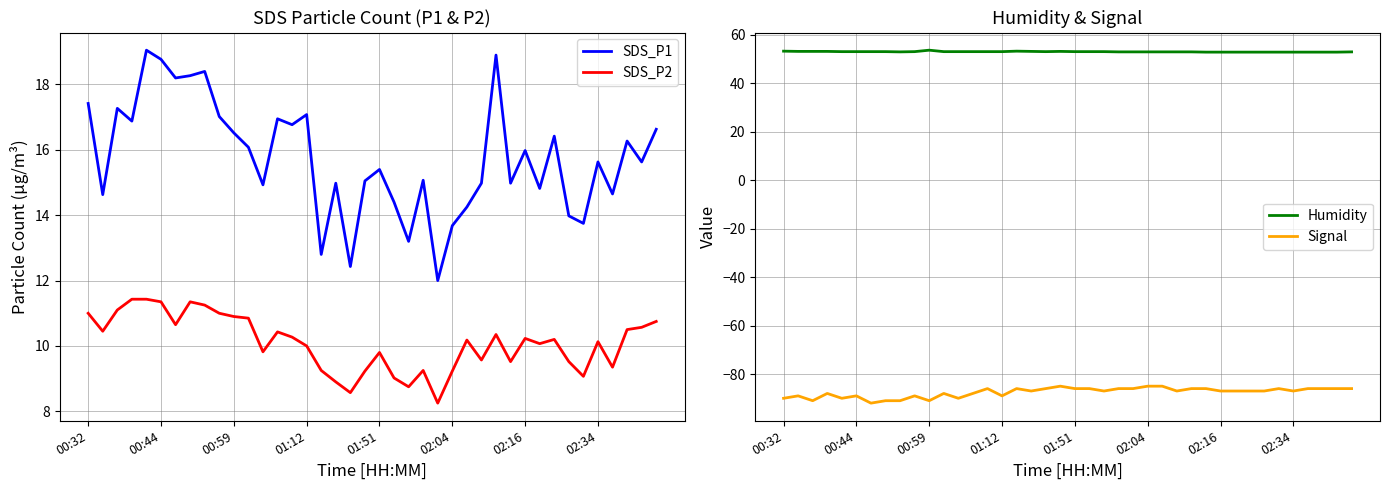

Where does the SDS_P1 series first go above 15?

00:32